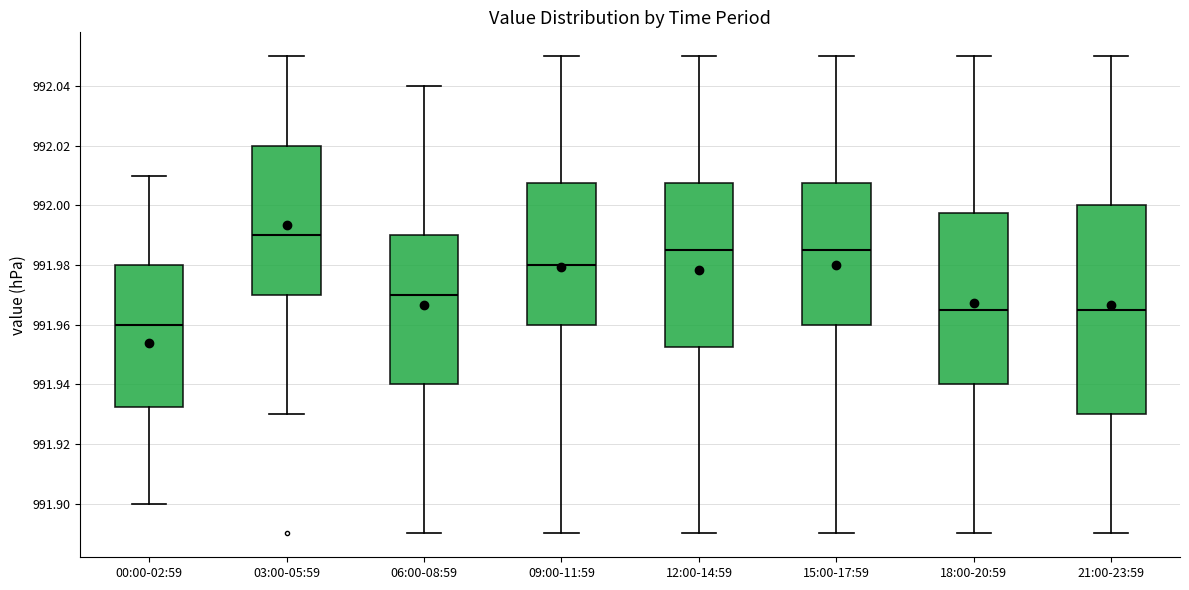

Which box has the lowest median line?

00:00-02:59